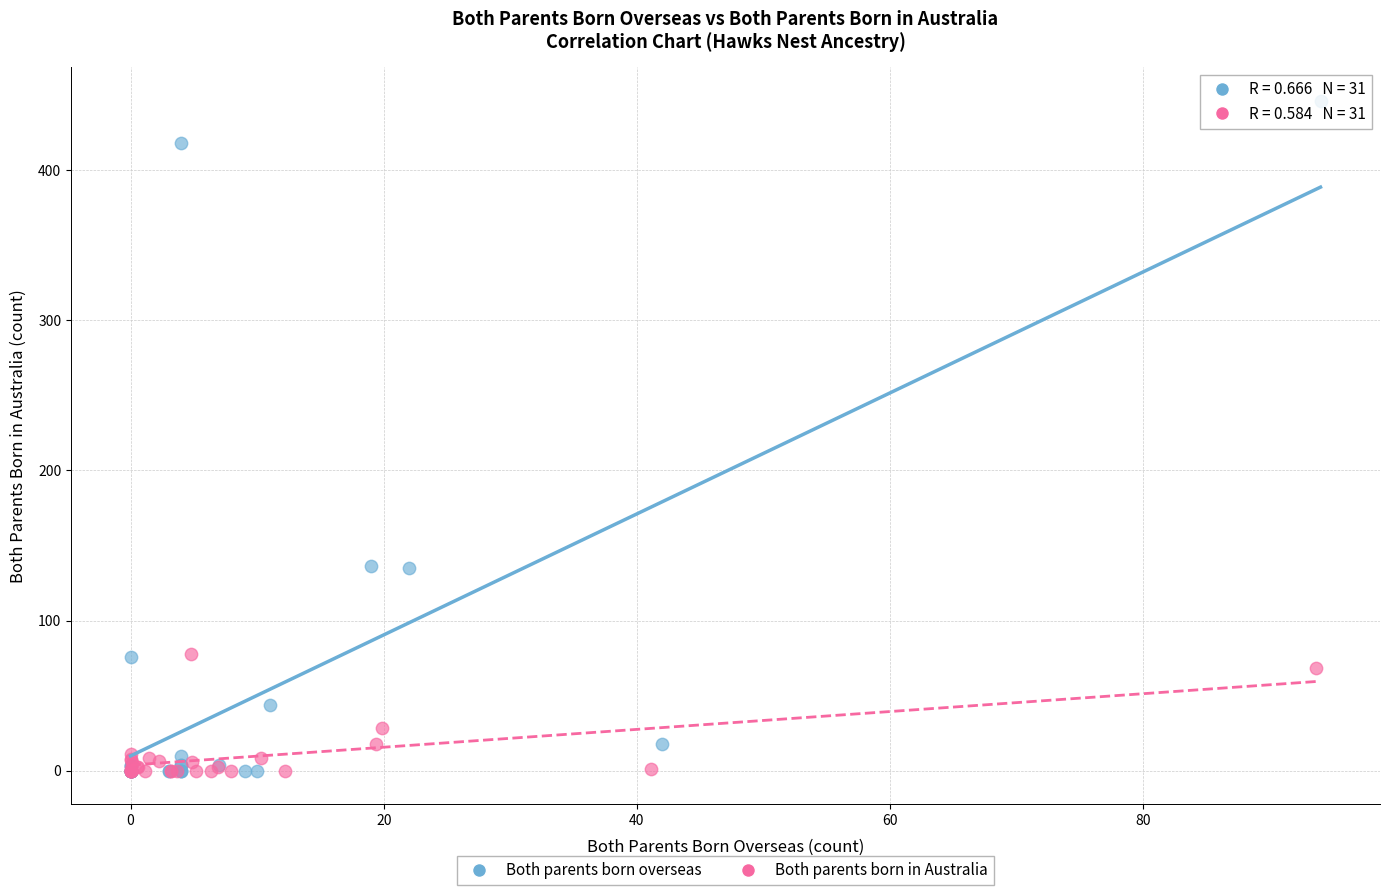

Which series reaches the maximum Y coordinate?

Both parents born overseas